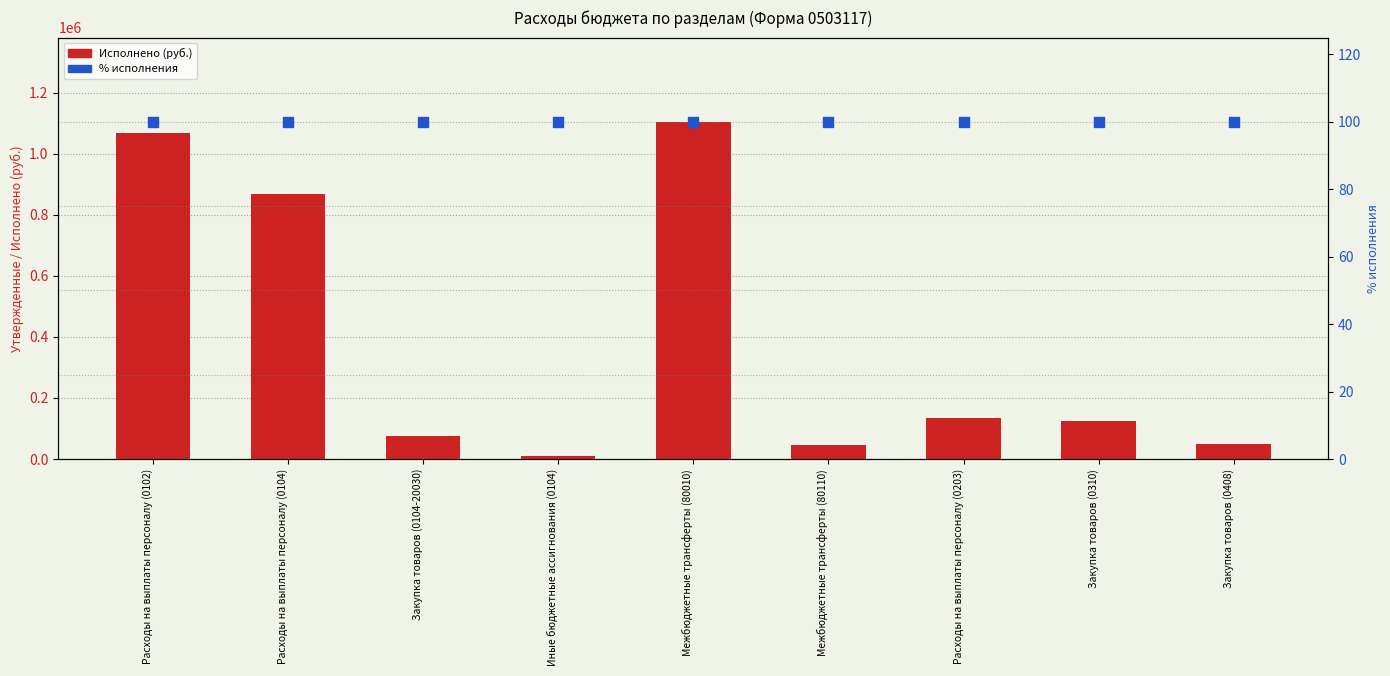

What are all the series names shown in the legend?

Исполнено (руб.), % исполнения